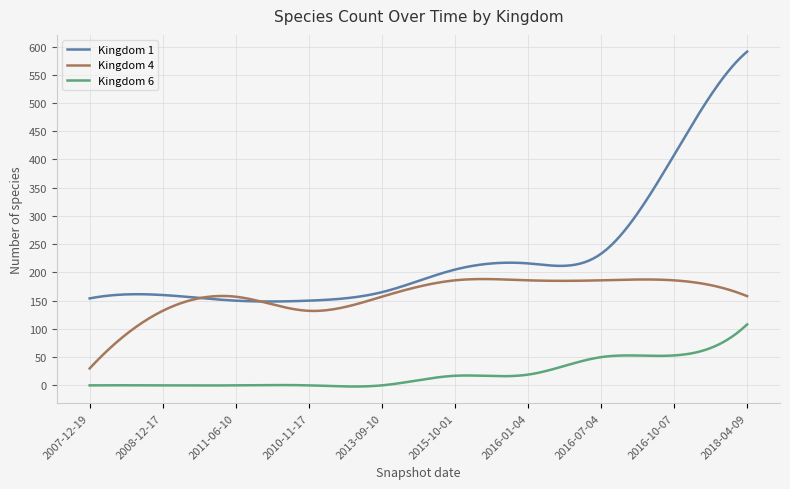

What is the lowest value of the Kingdom 1 series?

148.5